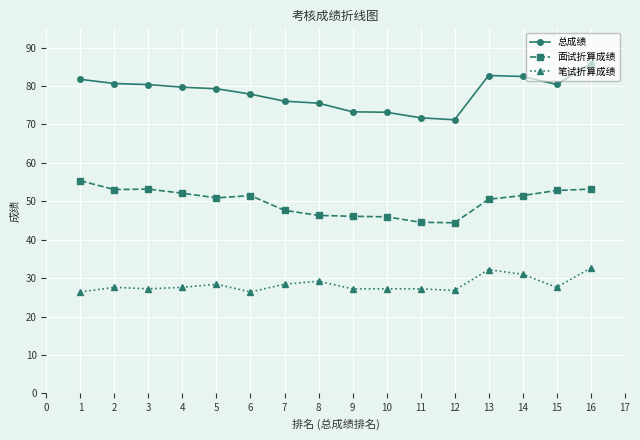

Rank the series by their maximum value, from highest to lowest.

总成绩, 面试折算成绩, 笔试折算成绩